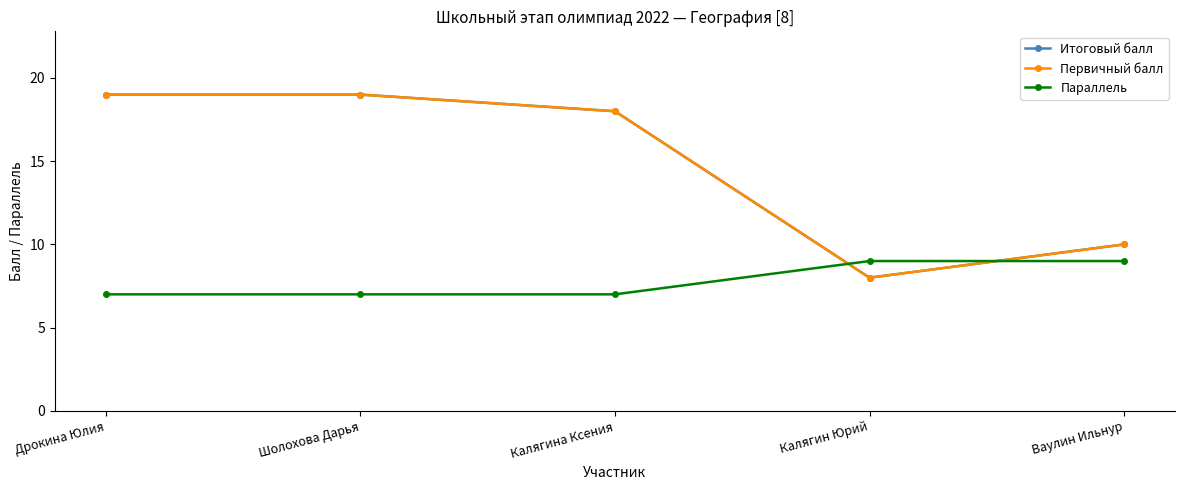

Does the chart display data point markers on the line(s)?

Yes